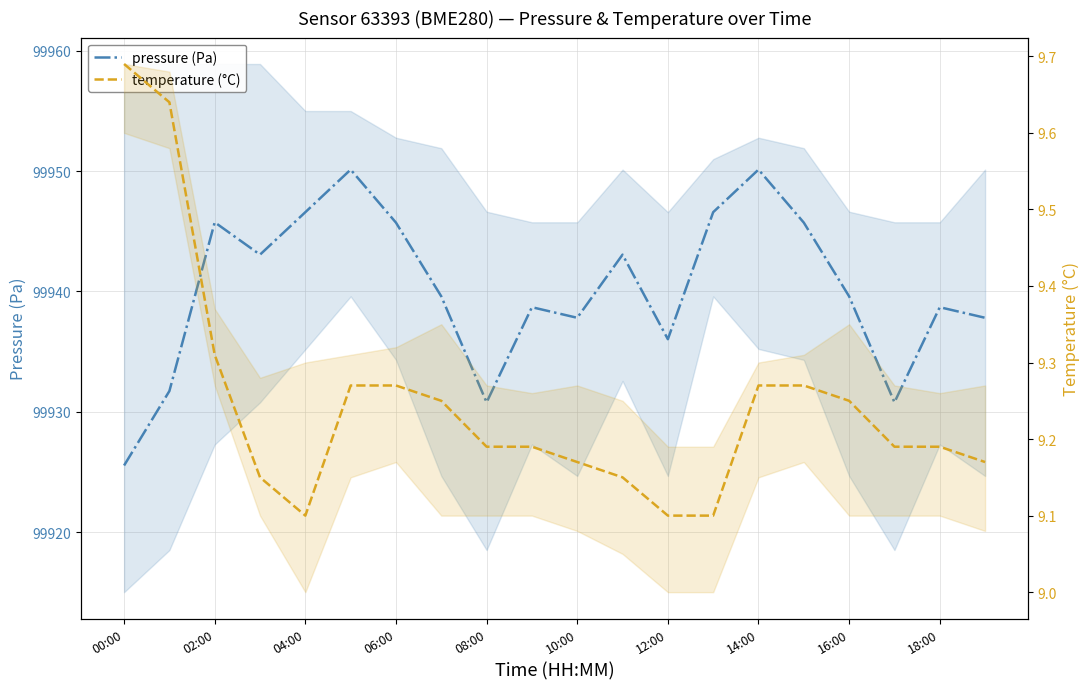

List the series in order of their overall mean, highest first.

pressure (Pa), temperature (°C)